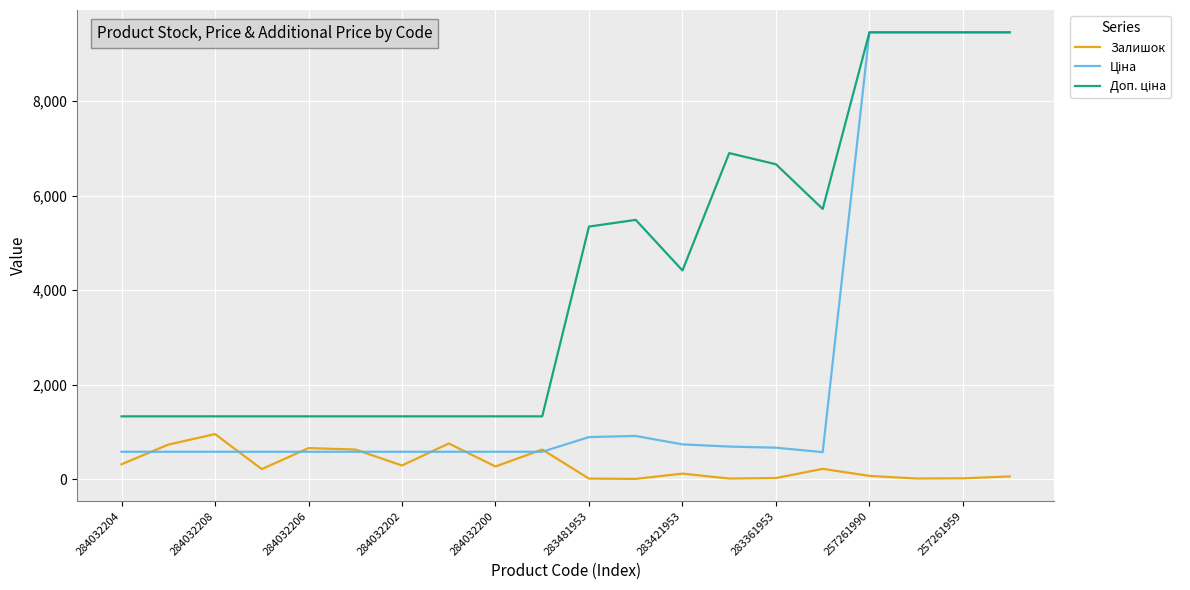

What is the greatest value displayed?

9458.9